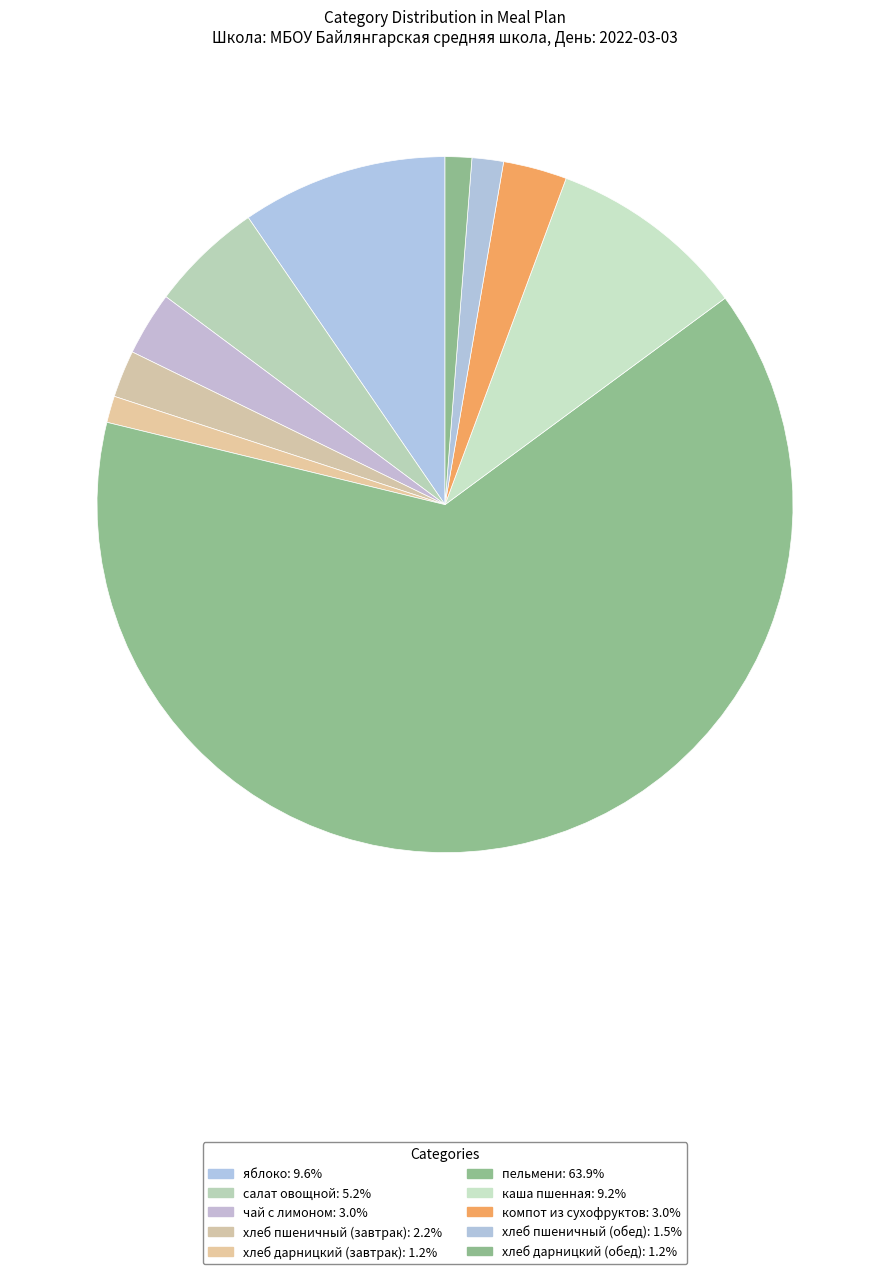

Which has a higher value, хлеб дарницкий (завтрак) or хлеб пшеничный (завтрак)?

хлеб пшеничный (завтрак)